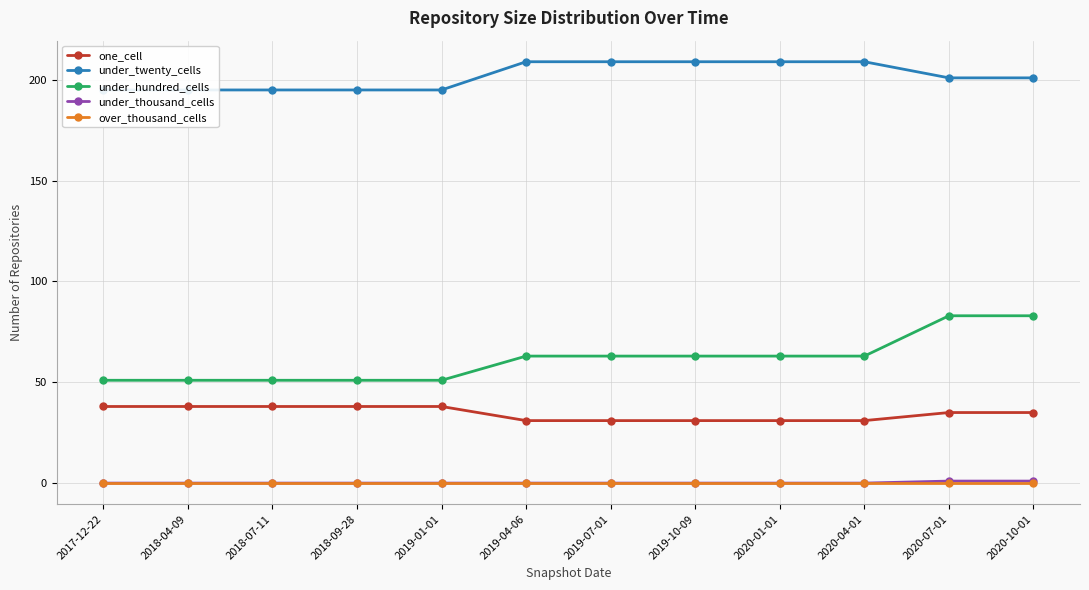

Is the value of under_thousand_cells at 2019-10-09 greater than the value of over_thousand_cells at 2018-09-28?

No